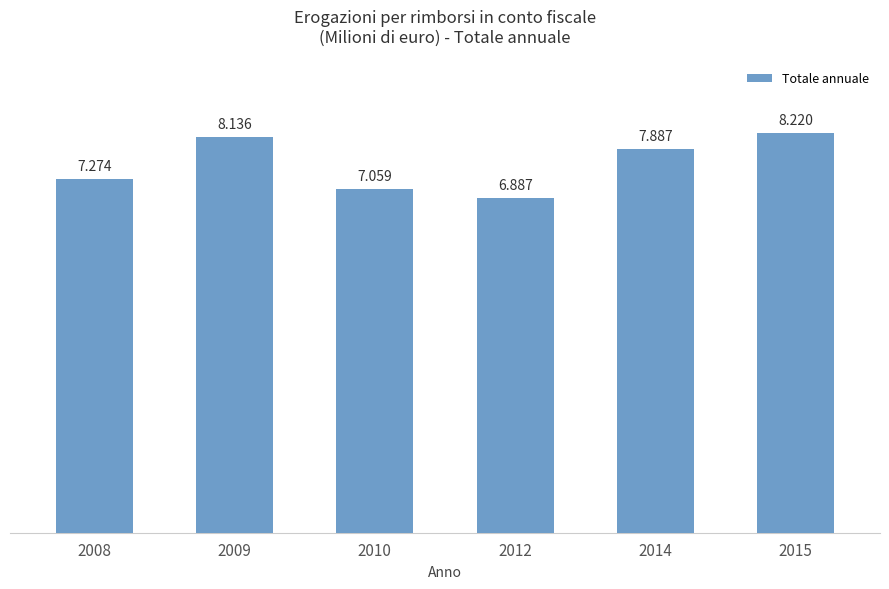

Which category has the highest value across all series?

2015